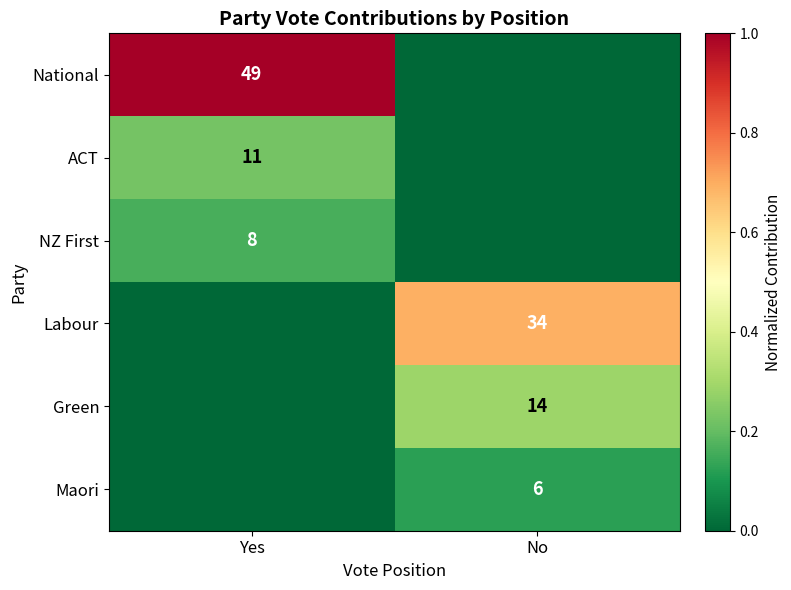

Is it true that NZ First equals 8 at Yes?

True